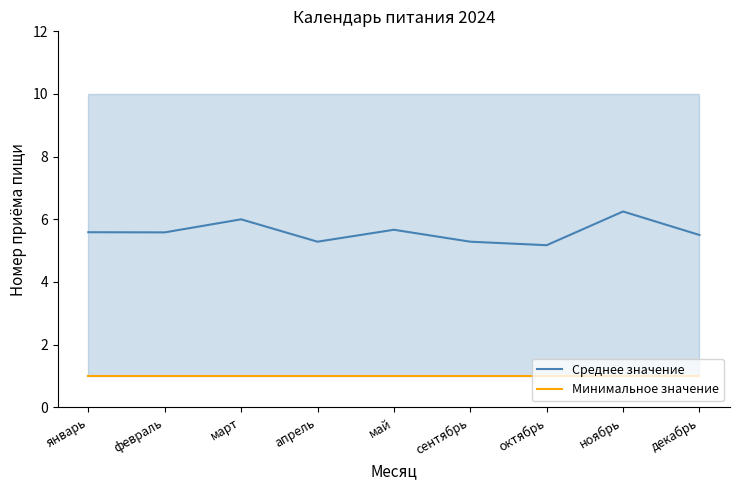

Count the Среднее значение values in the range 5 to 6.

8